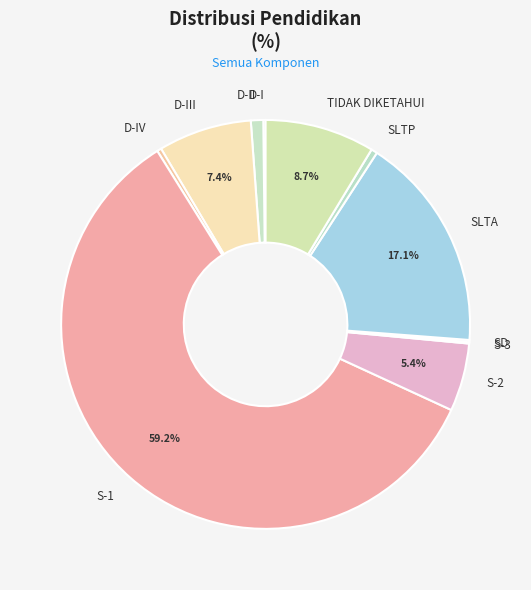

Which category has the biggest portion of the pie?

S-1